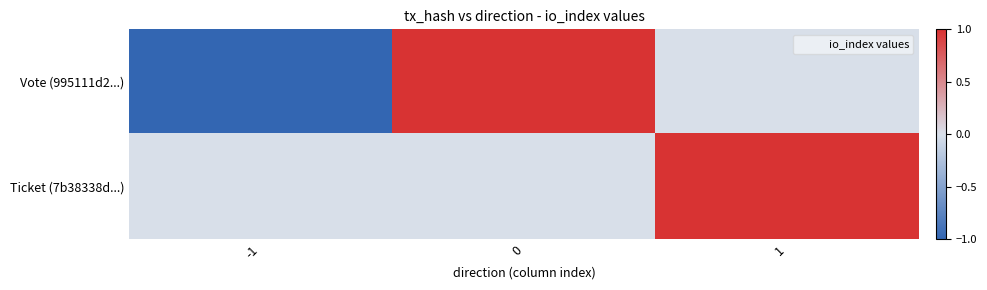

Rank the series at -1 from highest to lowest value.

Ticket (7b38338d...), Vote (995111d2...)